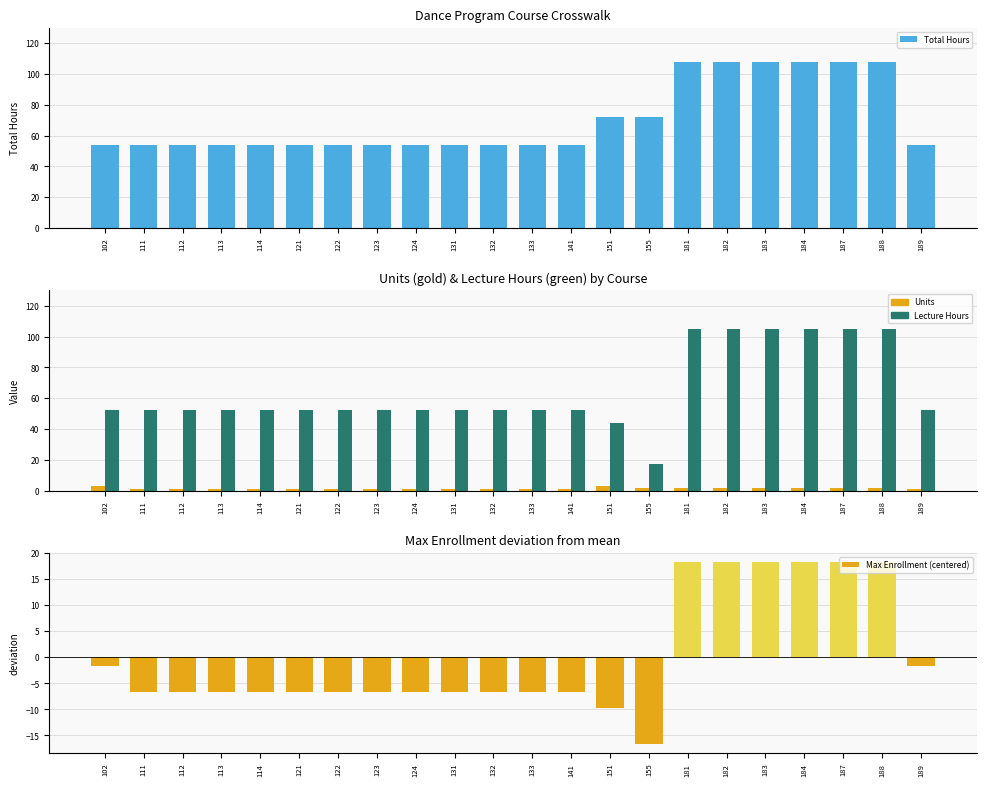

Reading left to right, what are all the values shown in this chart?

Total Hours: 54.0	54.0	54.0	54.0	54.0	54.0	54.0	54.0	54.0	54.0	54.0	54.0	54.0	72.0	72.0	108.0	108.0	108.0	108.0	108.0	108.0	54.0
Units: 3.0	1.0	1.0	1.0	1.0	1.0	1.0	1.0	1.0	1.0	1.0	1.0	1.0	3.0	2.0	2.0	2.0	2.0	2.0	2.0	2.0	1.0
Lecture Hours: 52.5	52.5	52.5	52.5	52.5	52.5	52.5	52.5	52.5	52.5	52.5	52.5	52.5	43.8	17.5	105.0	105.0	105.0	105.0	105.0	105.0	52.5
Max Enrollment (centered): -1.7	-6.7	-6.7	-6.7	-6.7	-6.7	-6.7	-6.7	-6.7	-6.7	-6.7	-6.7	-6.7	-9.7	-16.7	18.3	18.3	18.3	18.3	18.3	18.3	-1.7